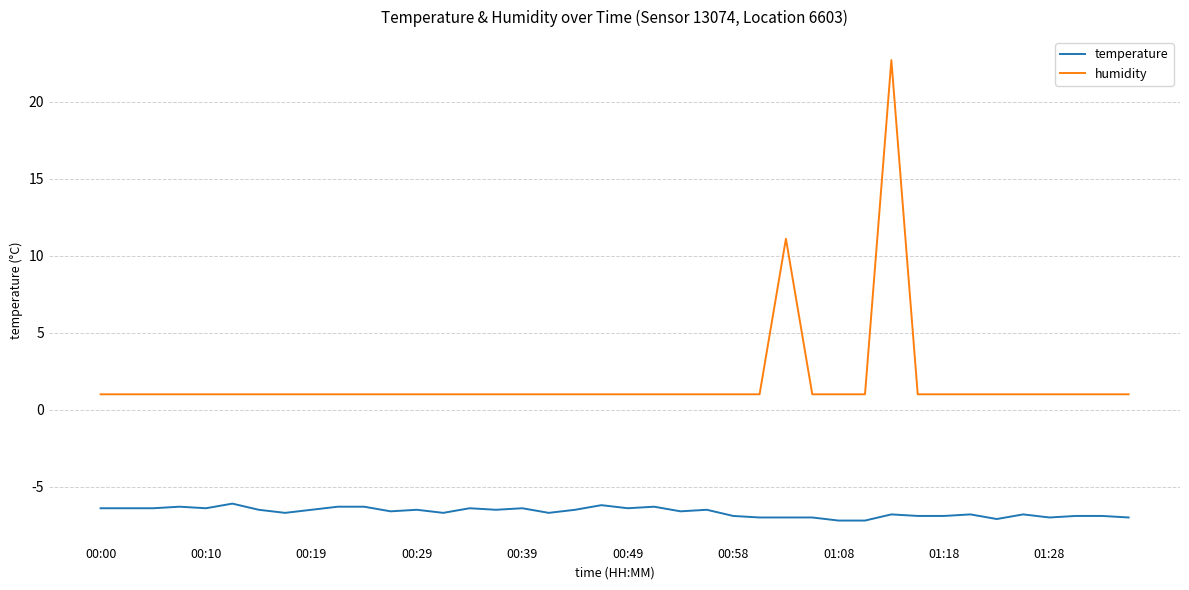

Which series has the largest total across all categories?

humidity